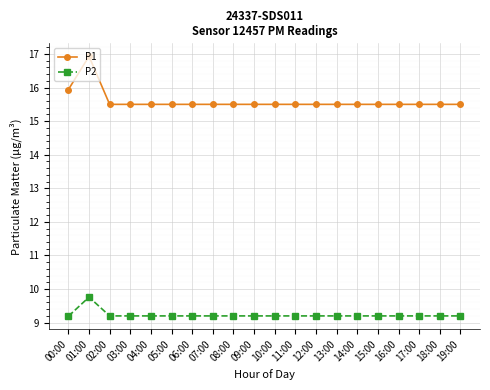

Does the chart display data point markers on the line(s)?

Yes